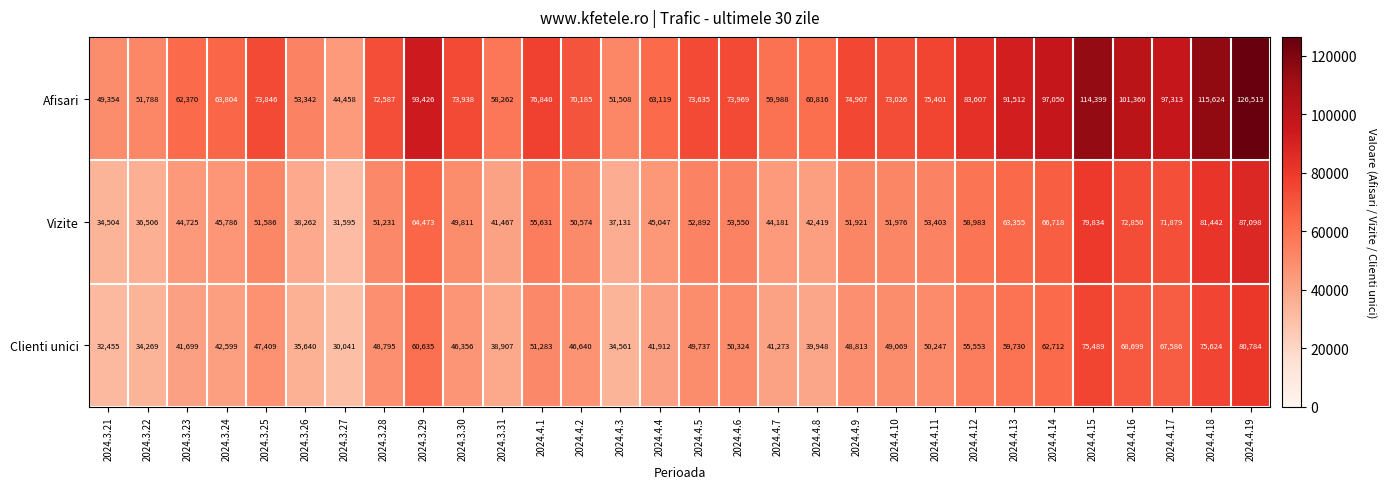

What is the difference between the maximum and second lowest values in the Afisari series?

77159